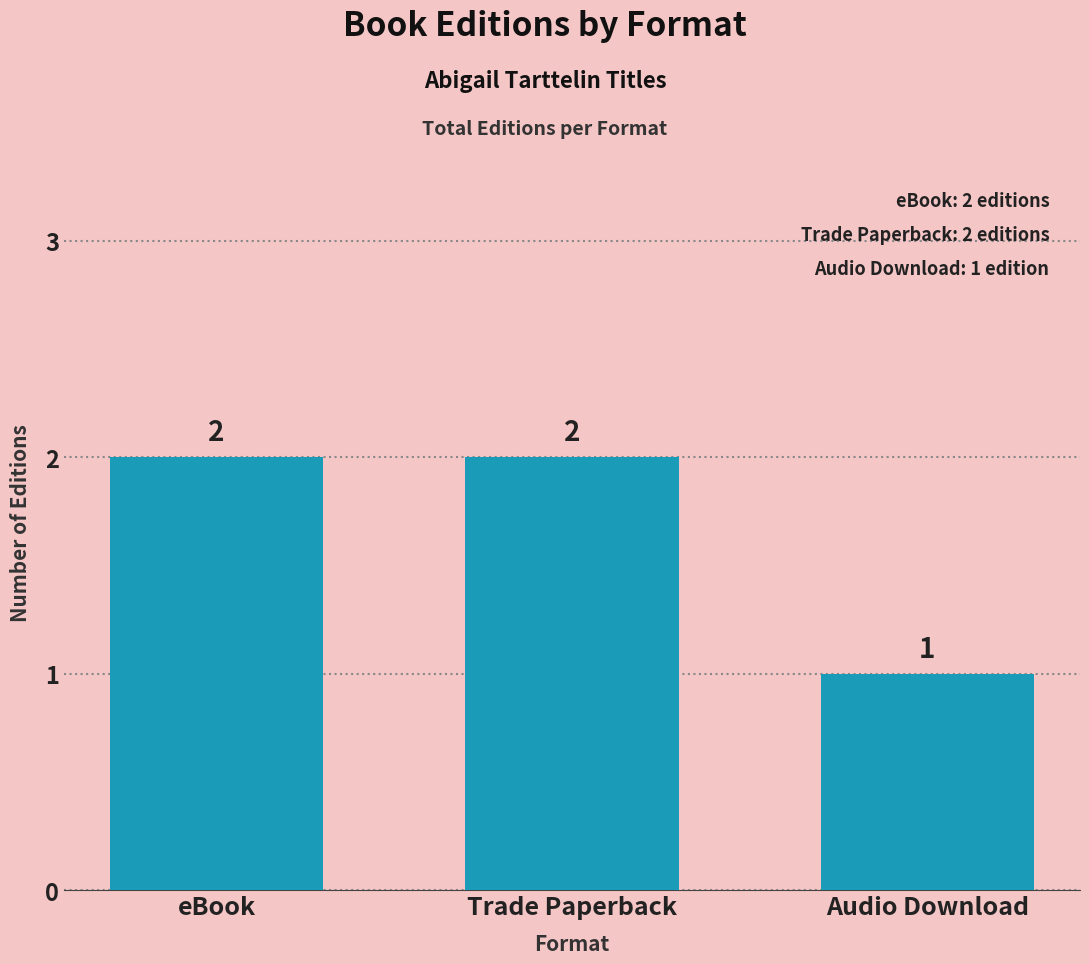

What is the sum of all values?

5